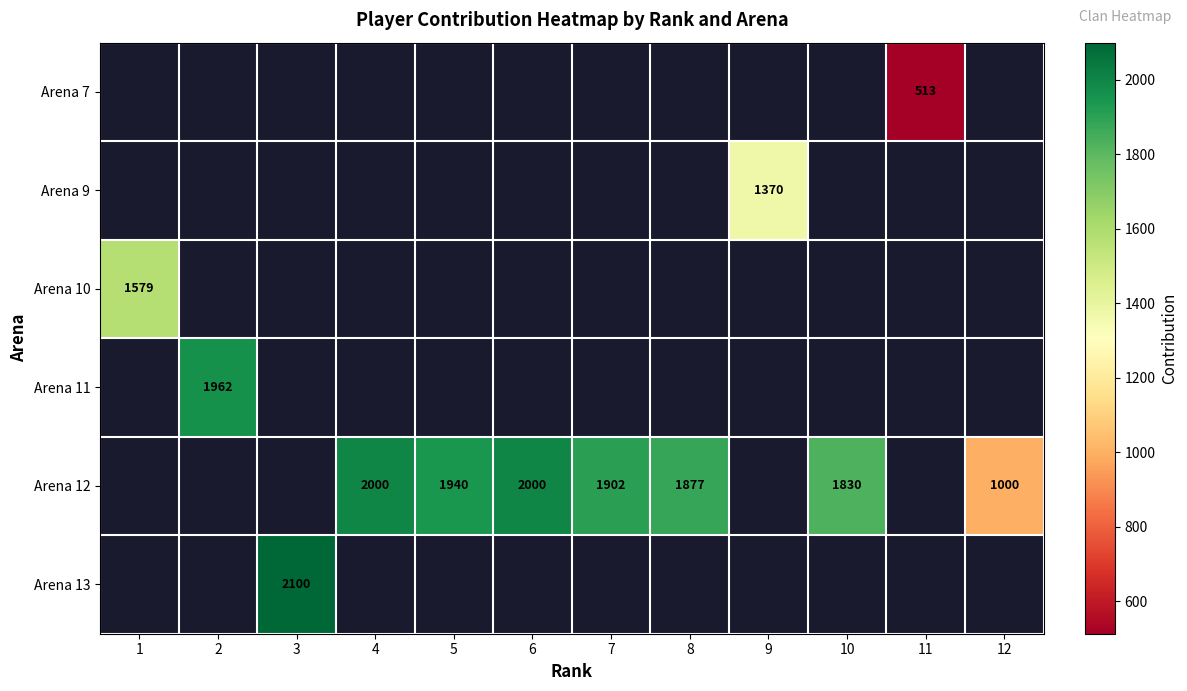

Read the Arena 12 value at 7.

1902.0